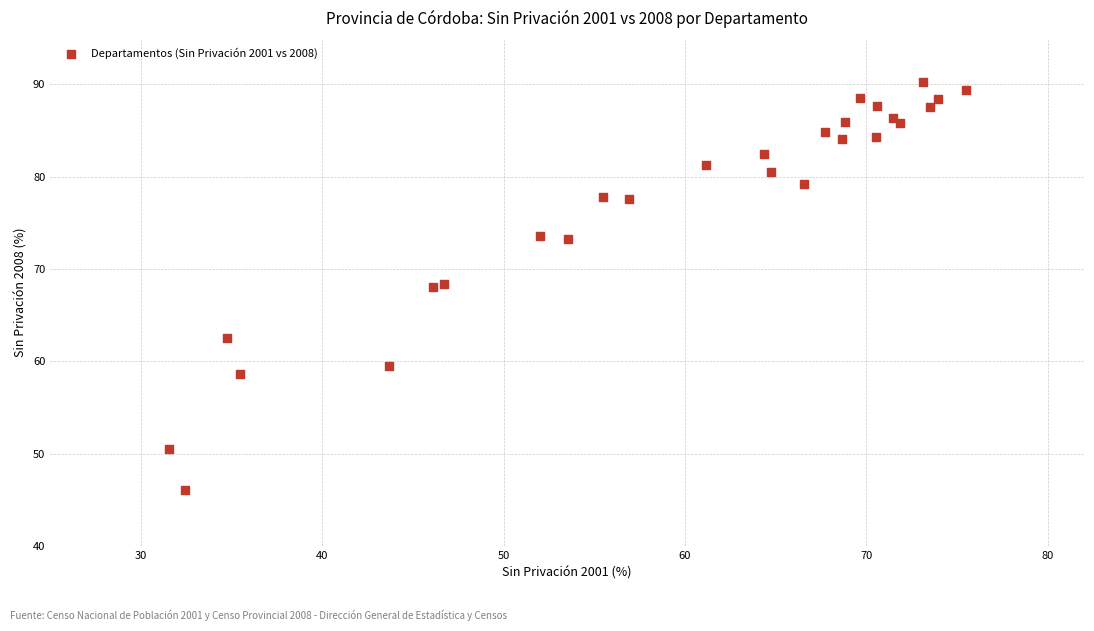

What is the range of Y values (max minus min)?

44.1